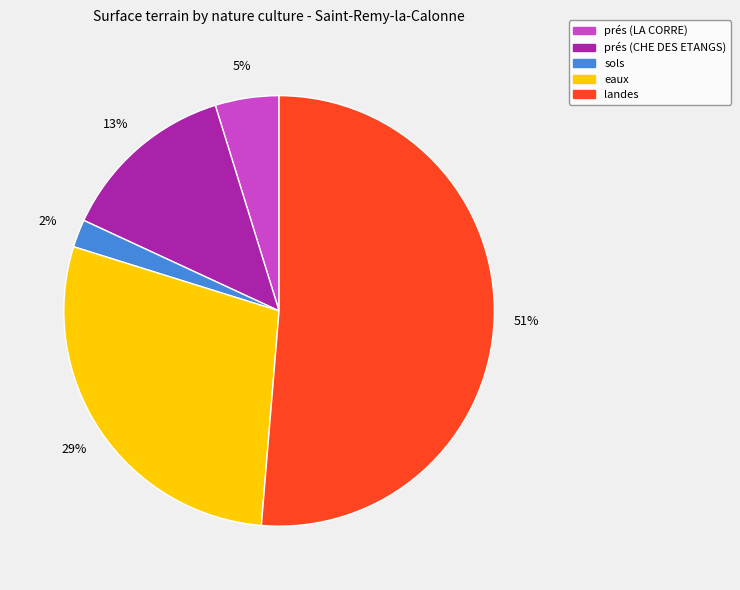

To the nearest percent, what portion does prés (LA CORRE) represent?

5%